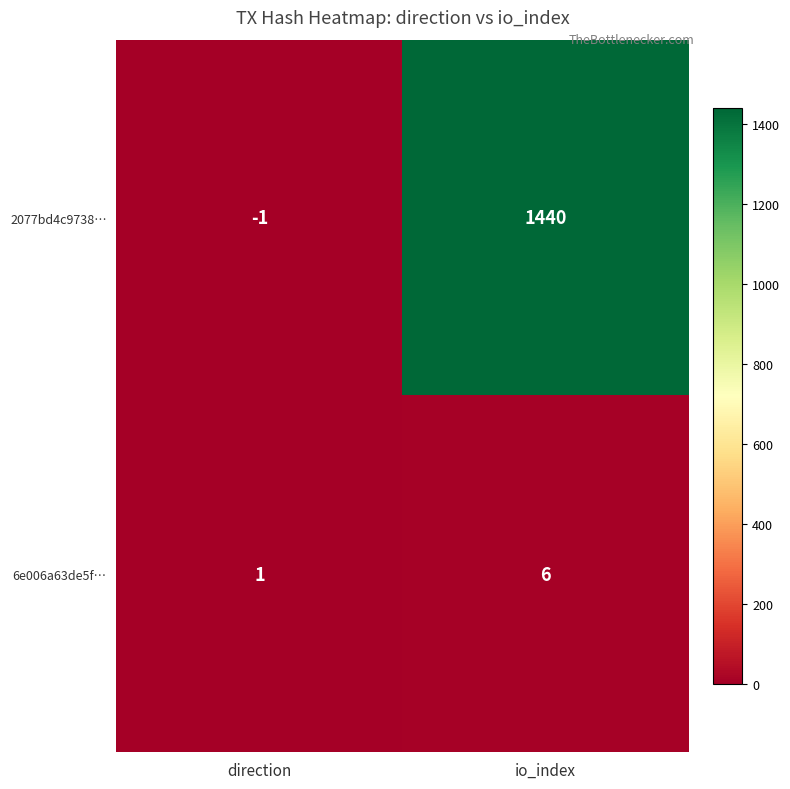

The value of 6e006a63de5f… at direction is 1. True or false?

True